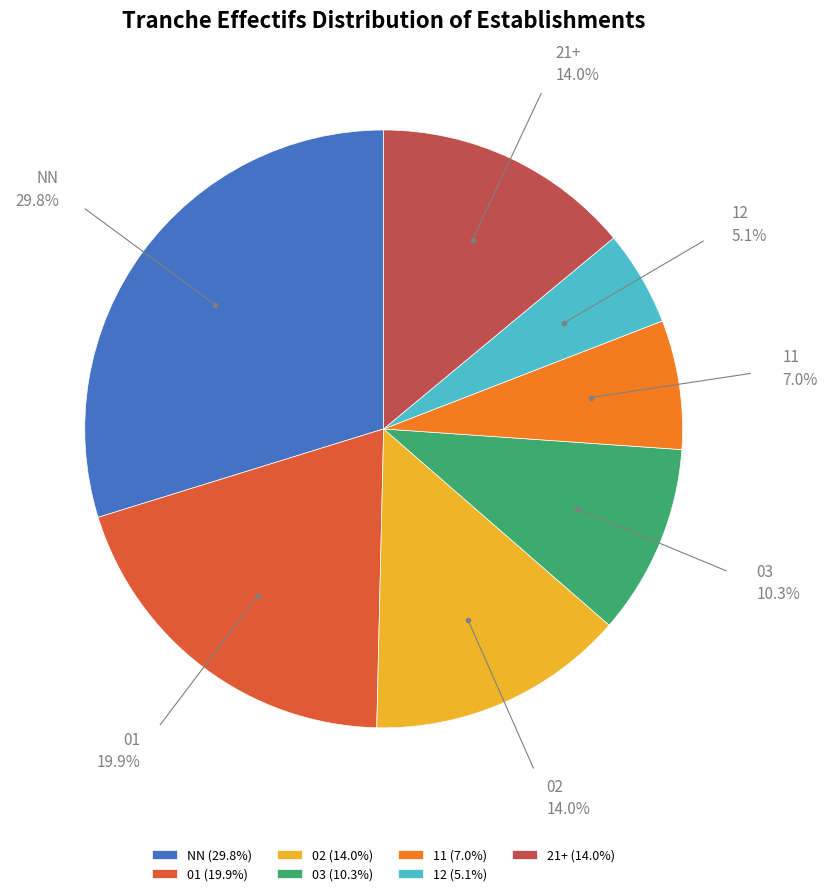

Is 11 the majority of the pie?

No